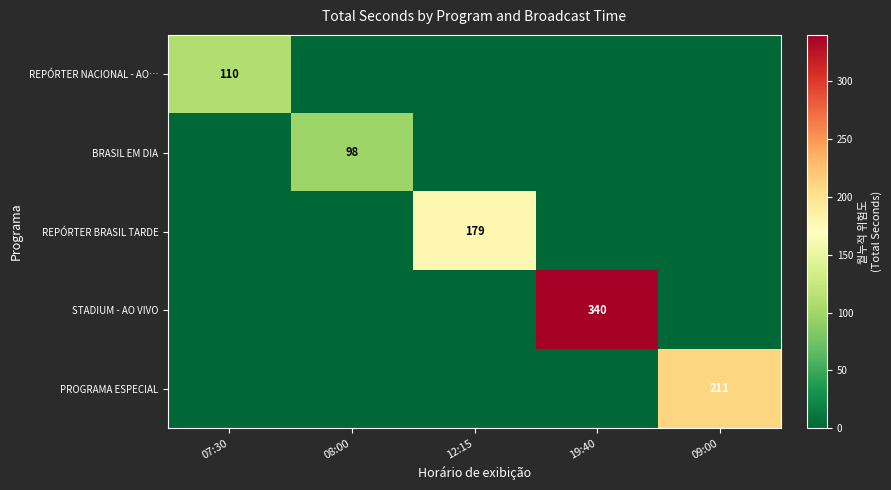

Which label corresponds to the smallest value in the chart?

08:00